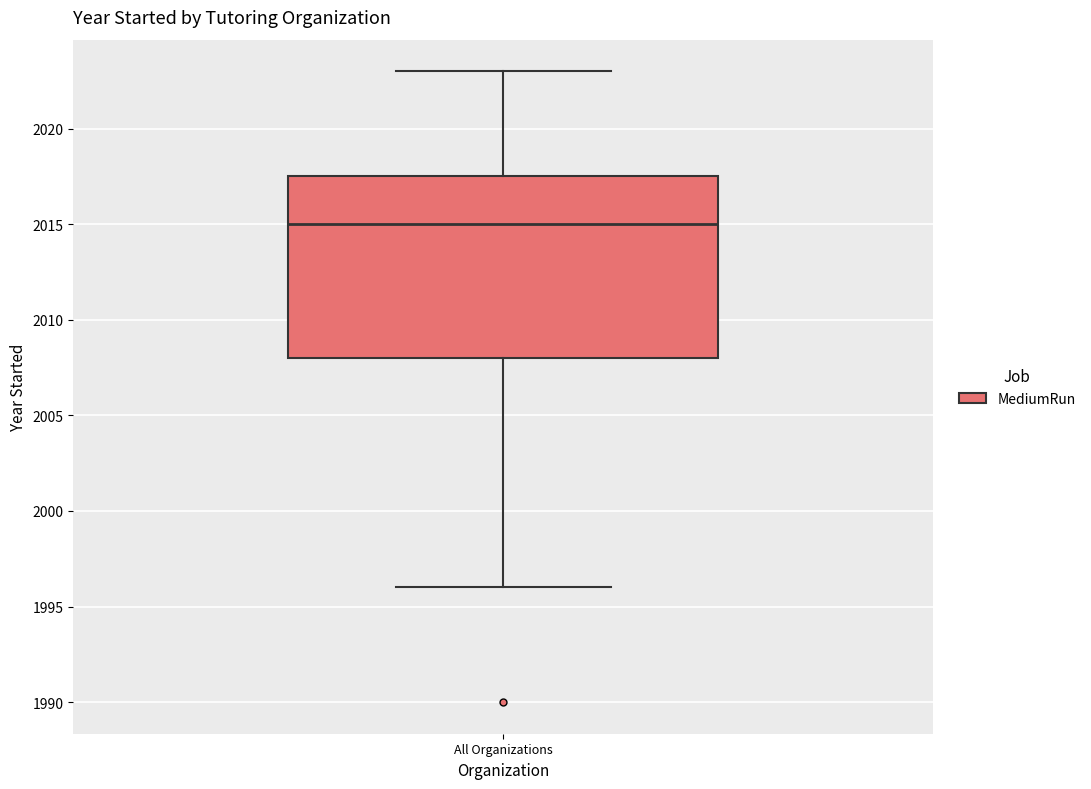

Read this box plot against the y-axis: the position of the median line, the range covered by the box, and the ends of both whiskers. The values are not printed on the chart, so give them approximately, as read against the axis.

median 2015.0, box 2008.0 to 2017.5, whiskers 1996.0 to 2023.0